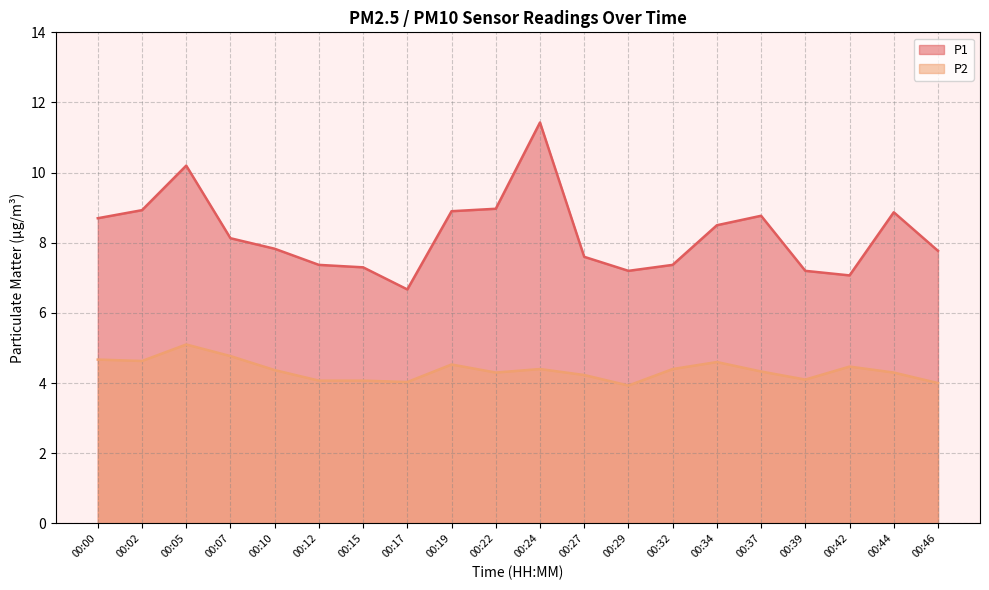

What is the value of the P1 point at the 9th from the left?

8.9